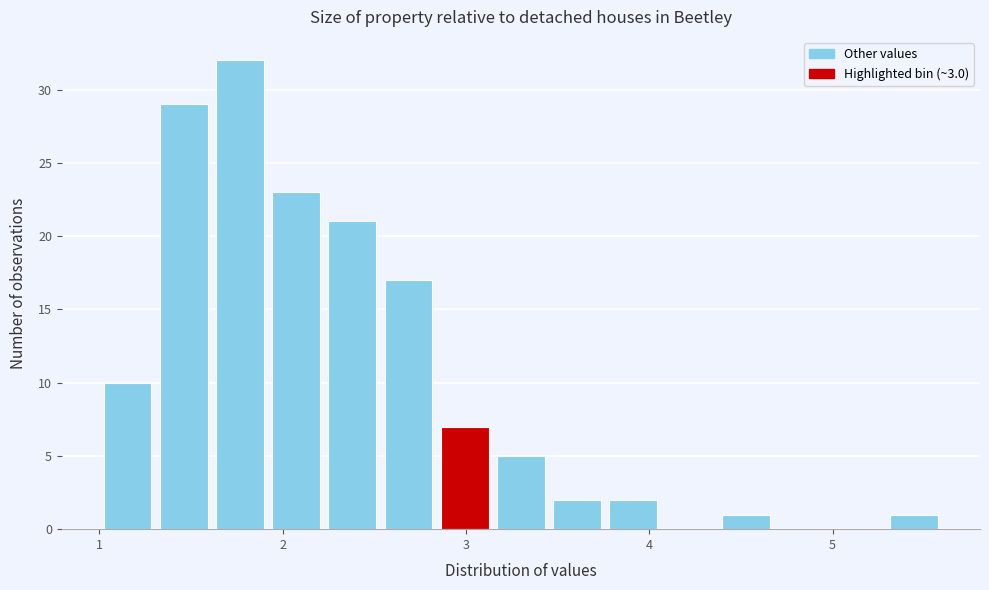

Around what value on the x-axis is the tallest bar? Give the approximate position of its centre, as read against the axis.

1.8